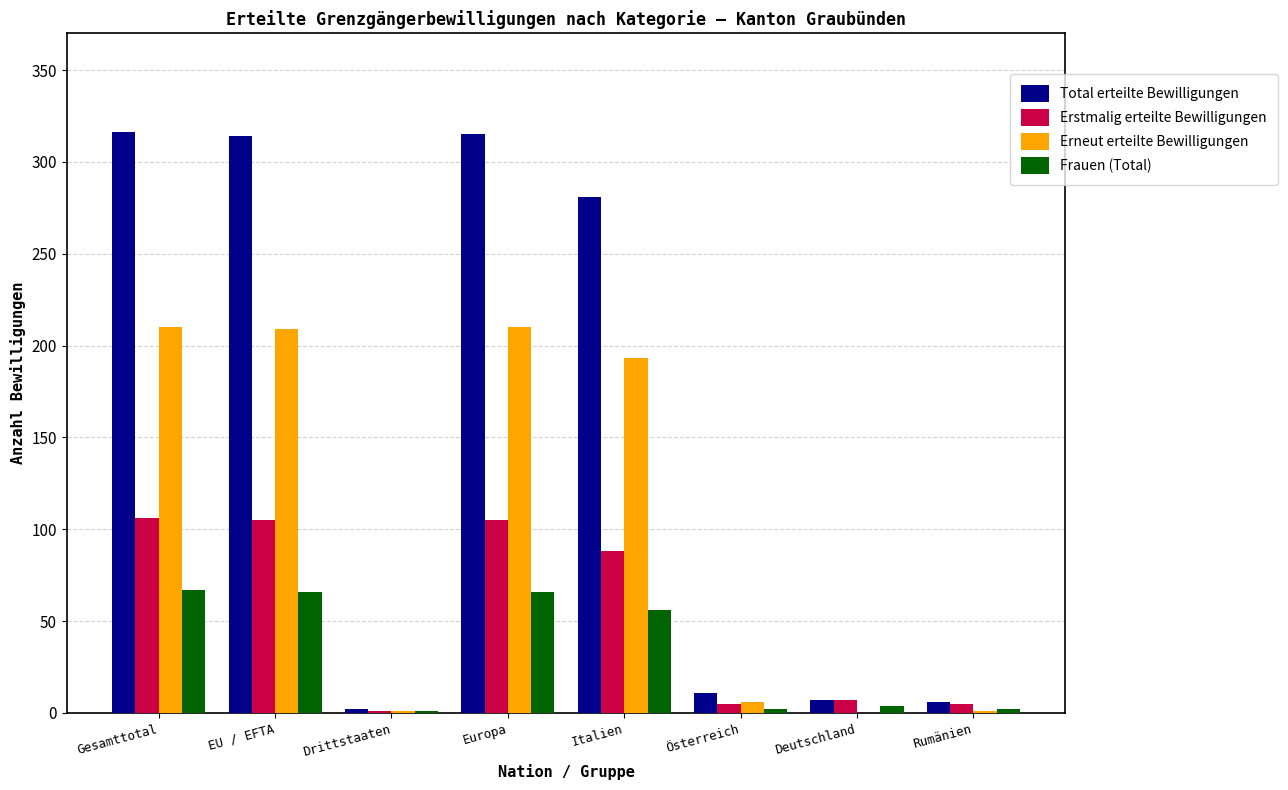

Which series has the largest total across all categories?

Total erteilte Bewilligungen